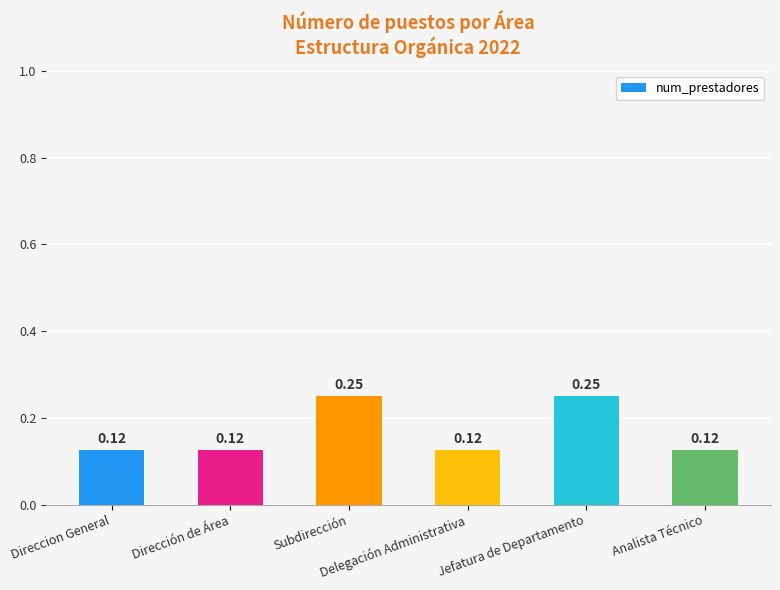

What is the sum of all values?

1.0